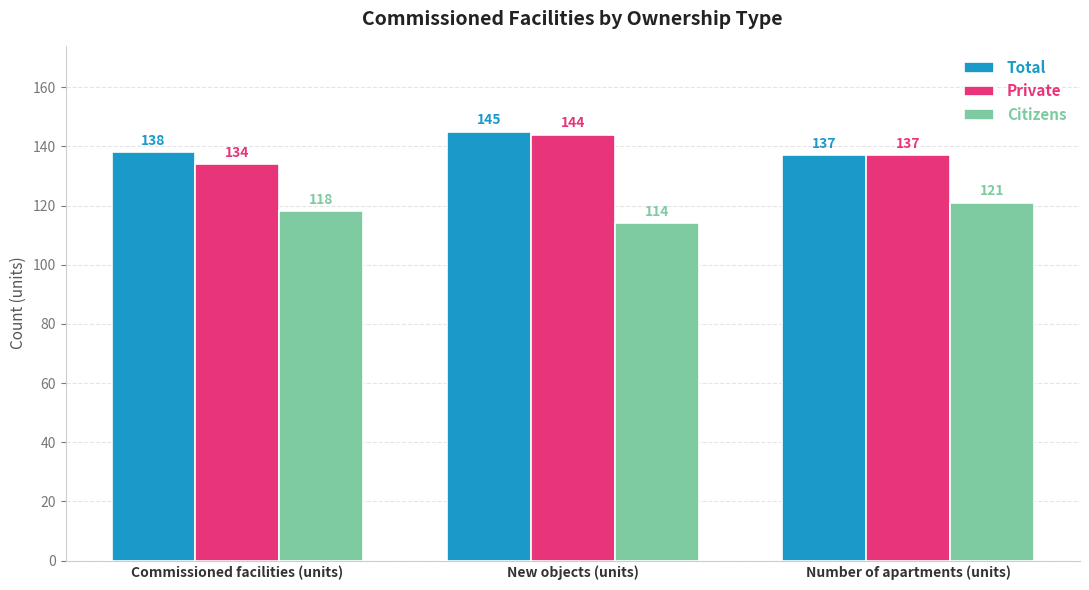

What is the label of the 2nd bar from the left?

New objects (units)